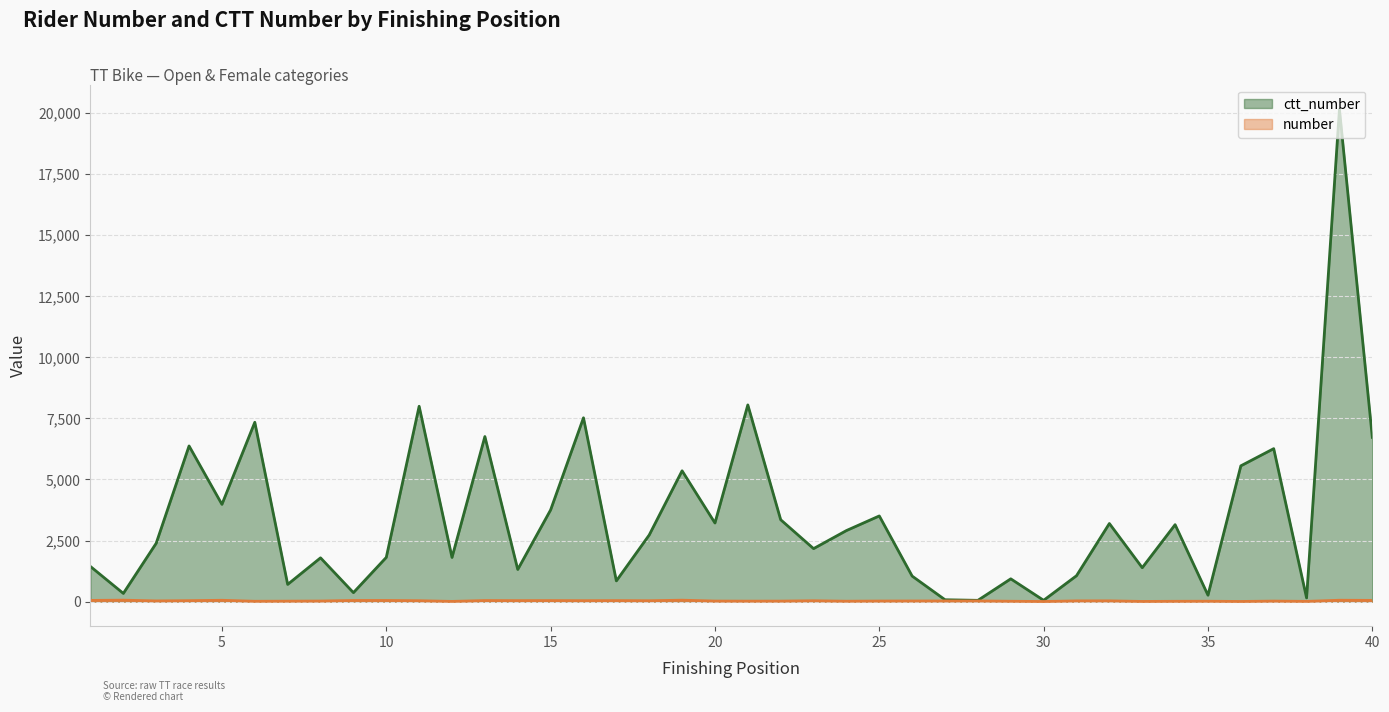

What is the spread (max minus min) of values at 12?

1798